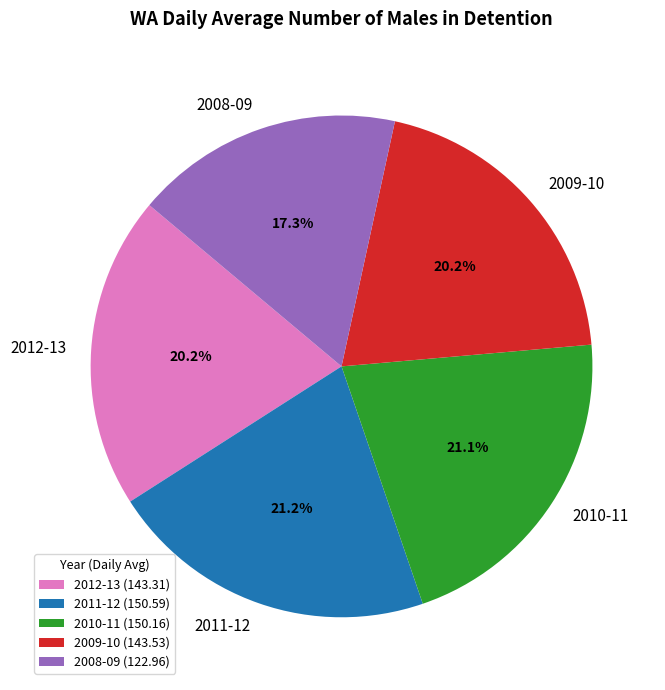

Does 2008-09 represent more than half of the total?

No